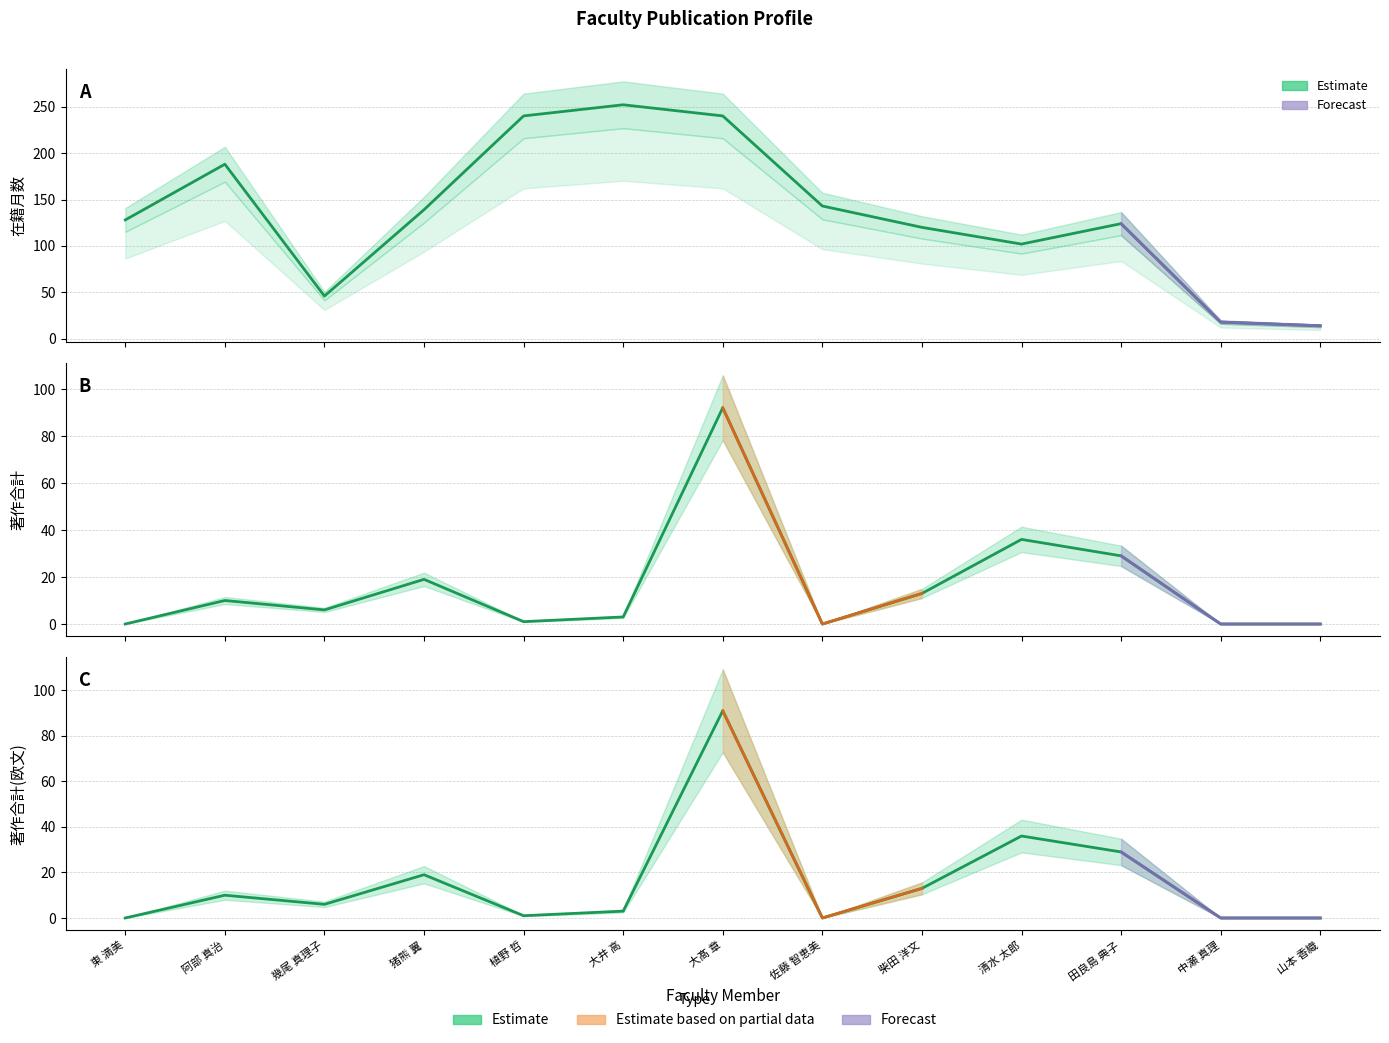

Reading left to right, list all the values displayed in this chart.

在籍月数: 東 満美=128	阿部 真治=188	幾尾 真理子=46	猪熊 翼=139	植野 哲=240	大井 高=252	大髙 章=240	佐藤 智恵美=143	柴田 洋文=120	清水 太郎=102	田良島 典子=124	中瀬 真理=18	山本 香織=14
著作合計: 東 満美=0	阿部 真治=10	幾尾 真理子=6	猪熊 翼=19	植野 哲=1	大井 高=3	大髙 章=92	佐藤 智恵美=0	柴田 洋文=13	清水 太郎=36	田良島 典子=29	中瀬 真理=0	山本 香織=0
著作合計(欧文): 東 満美=0	阿部 真治=10	幾尾 真理子=6	猪熊 翼=19	植野 哲=1	大井 高=3	大髙 章=91	佐藤 智恵美=0	柴田 洋文=13	清水 太郎=36	田良島 典子=29	中瀬 真理=0	山本 香織=0